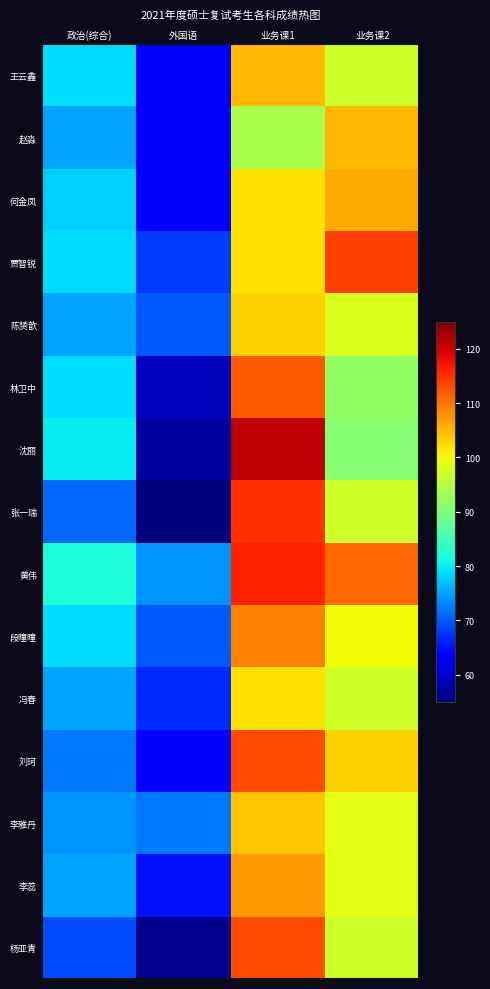

Reading right to left, what are all the values shown in this chart?

王云鑫: 业务课2=97	业务课1=105	外国语=64	政治(综合)=79
赵淼: 业务课2=105	业务课1=94	外国语=64	政治(综合)=75
何金凤: 业务课2=106	业务课1=102	外国语=64	政治(综合)=78
贾智锐: 业务课2=114	业务课1=102	外国语=68	政治(综合)=79
陈赟歆: 业务课2=98	业务课1=103	外国语=70	政治(综合)=75
林卫中: 业务课2=92	业务课1=112	外国语=59	政治(综合)=79
沈丽: 业务课2=91	业务课1=121	外国语=57	政治(综合)=80
张一瑞: 业务课2=97	业务课1=115	外国语=55	政治(综合)=71
黄伟: 业务课2=111	业务课1=116	外国语=74	政治(综合)=82
段曈曈: 业务课2=100	业务课1=109	外国语=70	政治(综合)=79
冯春: 业务课2=97	业务课1=102	外国语=67	政治(综合)=75
刘珂: 业务课2=103	业务课1=113	外国语=64	政治(综合)=72
李雅丹: 业务课2=99	业务课1=104	外国语=72	政治(综合)=74
李蕊: 业务课2=99	业务课1=107	外国语=65	政治(综合)=75
杨亚青: 业务课2=97	业务课1=113	外国语=56	政治(综合)=69